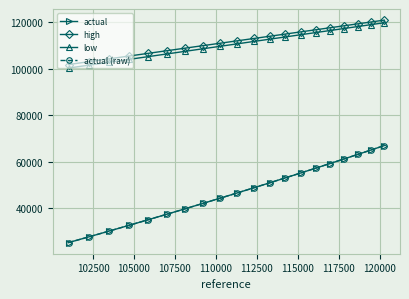

Is this an area chart (filled region under the line)?

No